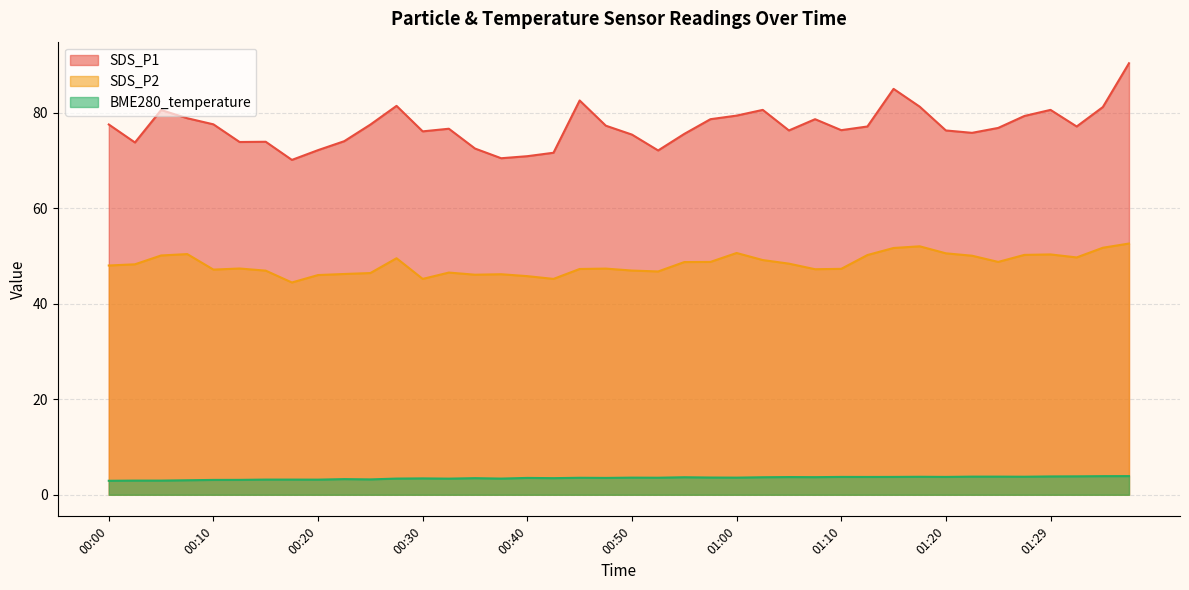

List the series in order of their peak value, highest first.

SDS_P1, SDS_P2, BME280_temperature